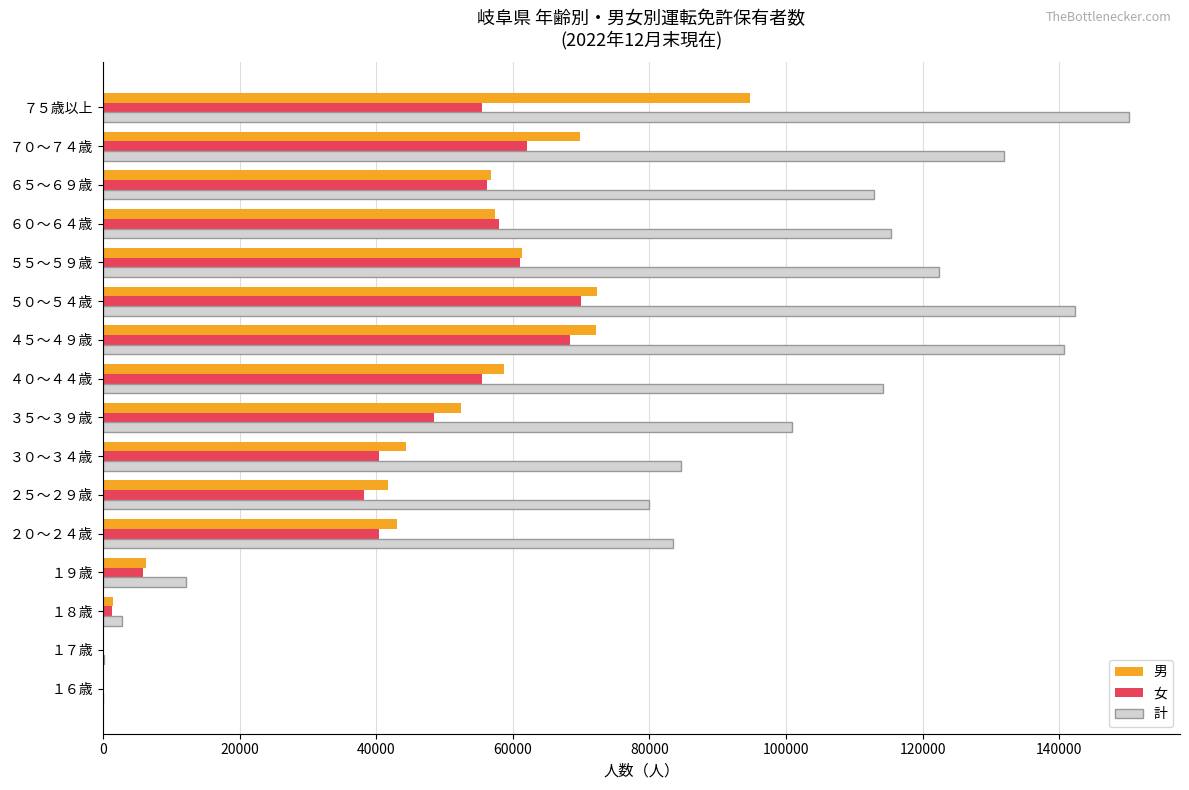

What is the maximum value for 女?

70005